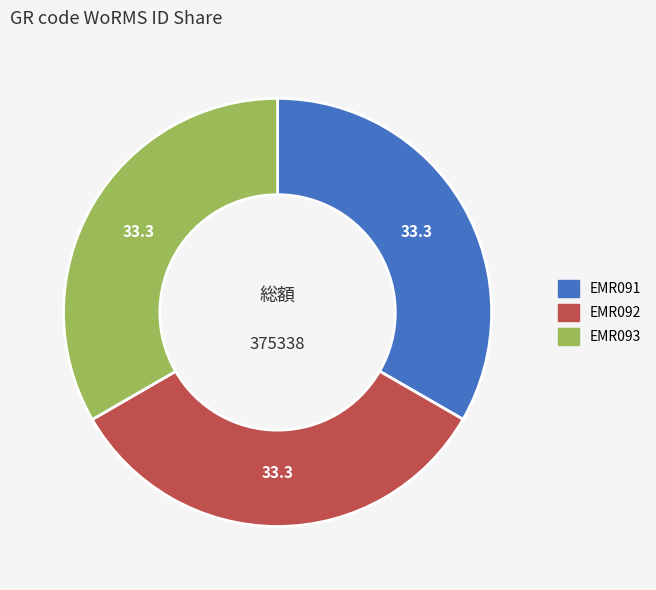

Combined, do EMR091 and EMR093 account for over 50%?

Yes